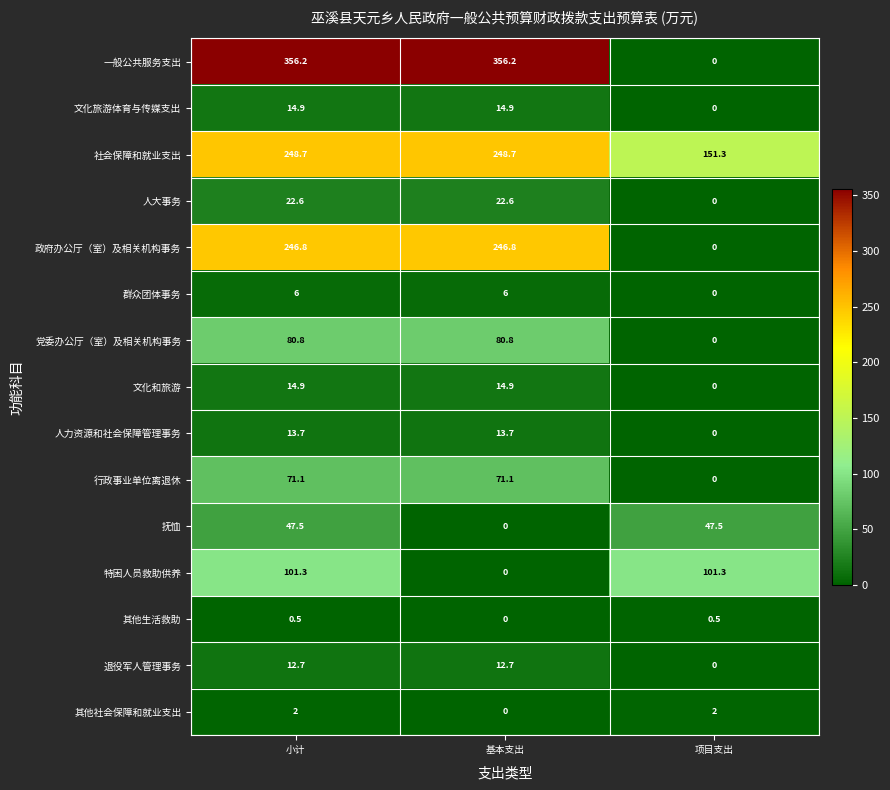

Count the number of categories in the chart.

3